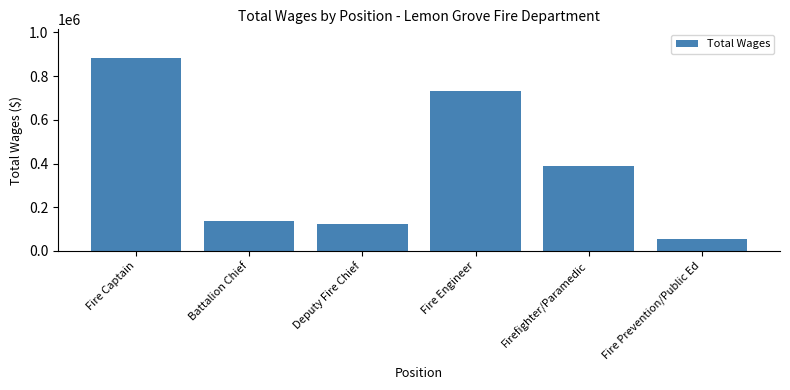

What is the difference between the maximum and minimum values?

827750